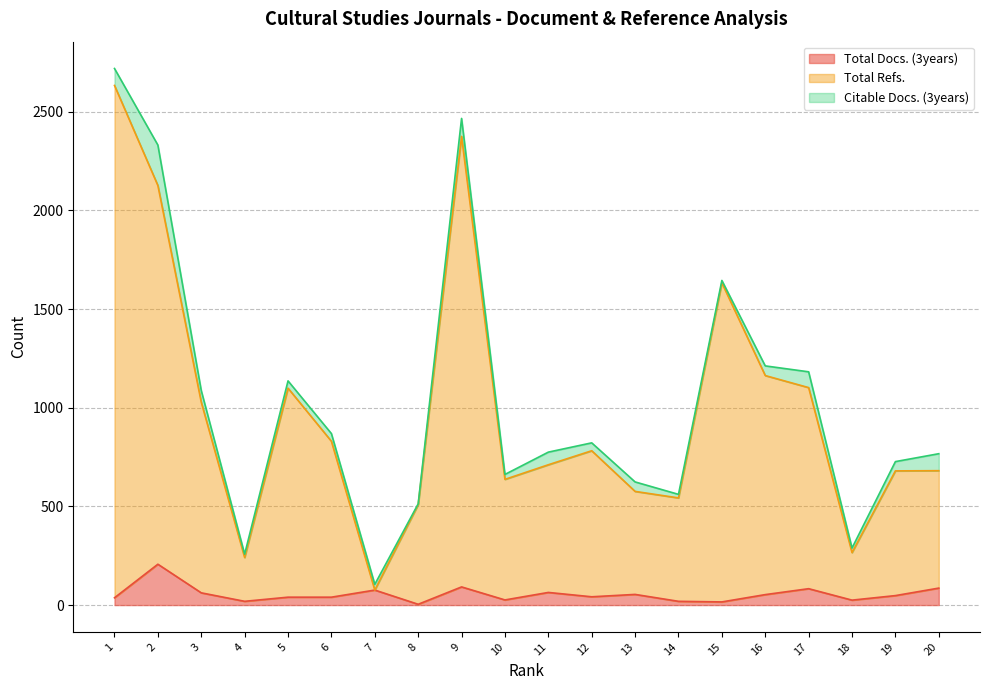

The value of Total Refs. at 8 is 509. True or false?

True